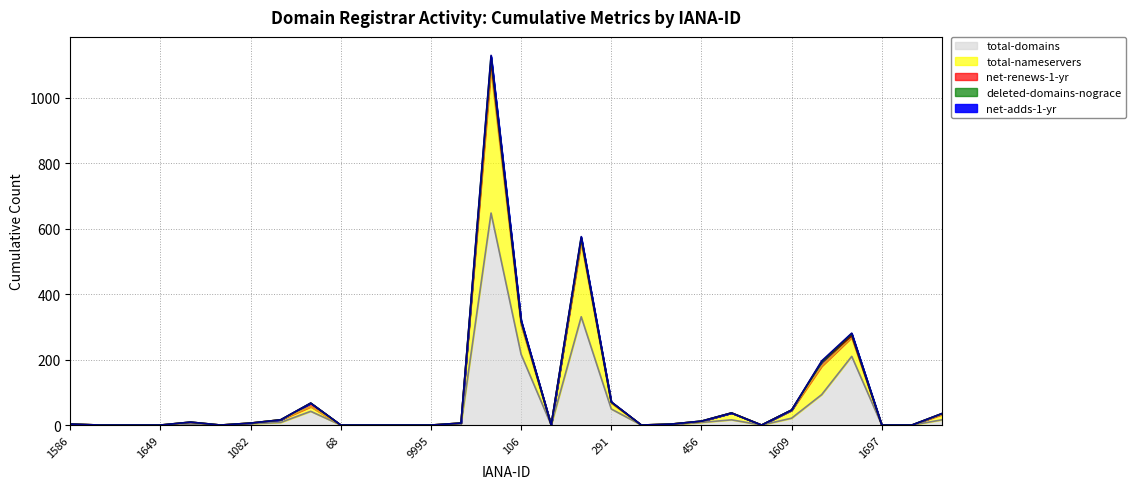

How many distinct data groups are displayed?

5